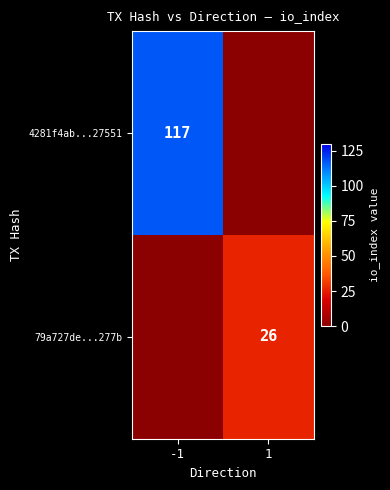

The 4281f4ab...27551 series shows 51.0 at -1. True or false?

False